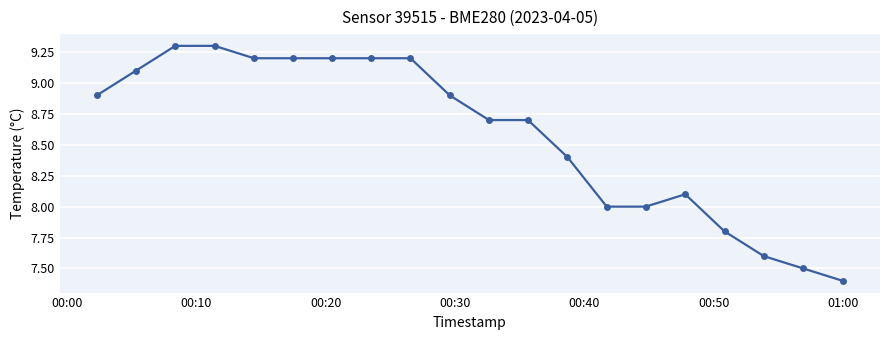

Reading left to right, transcribe all the data shown in this chart.

8.9	9.1	9.3	9.3	9.2	9.2	9.2	9.2	9.2	8.9	8.7	8.7	8.4	8.0	8.0	8.1	7.8	7.6	7.5	7.4